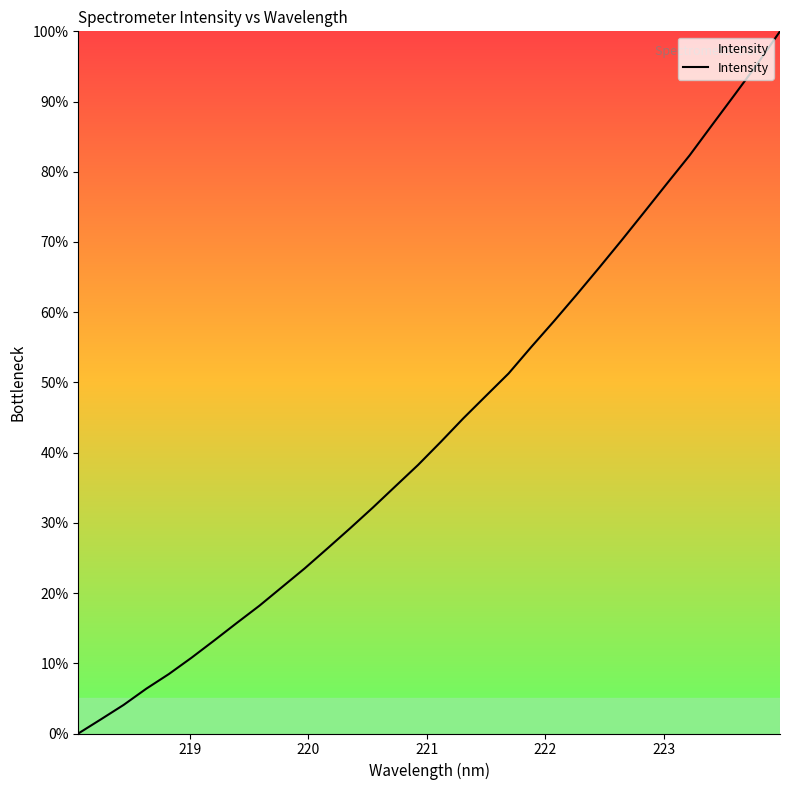

What is the difference between the maximum and minimum values?

100.0